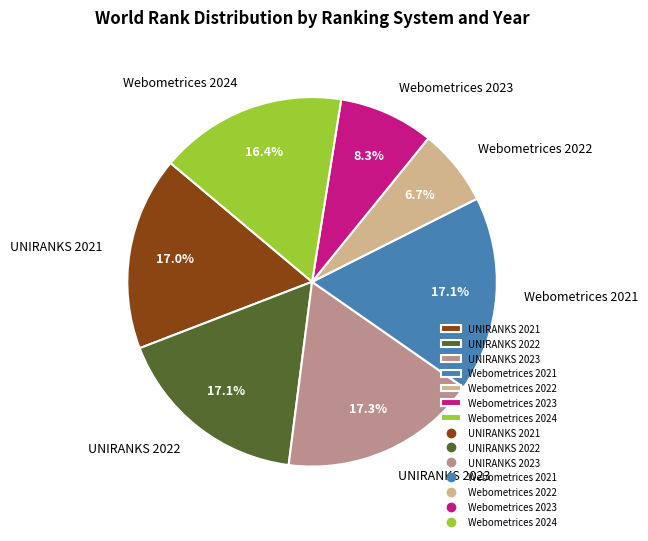

Do Webometrices 2021 and UNIRANKS 2021 together represent more than half of the pie?

No